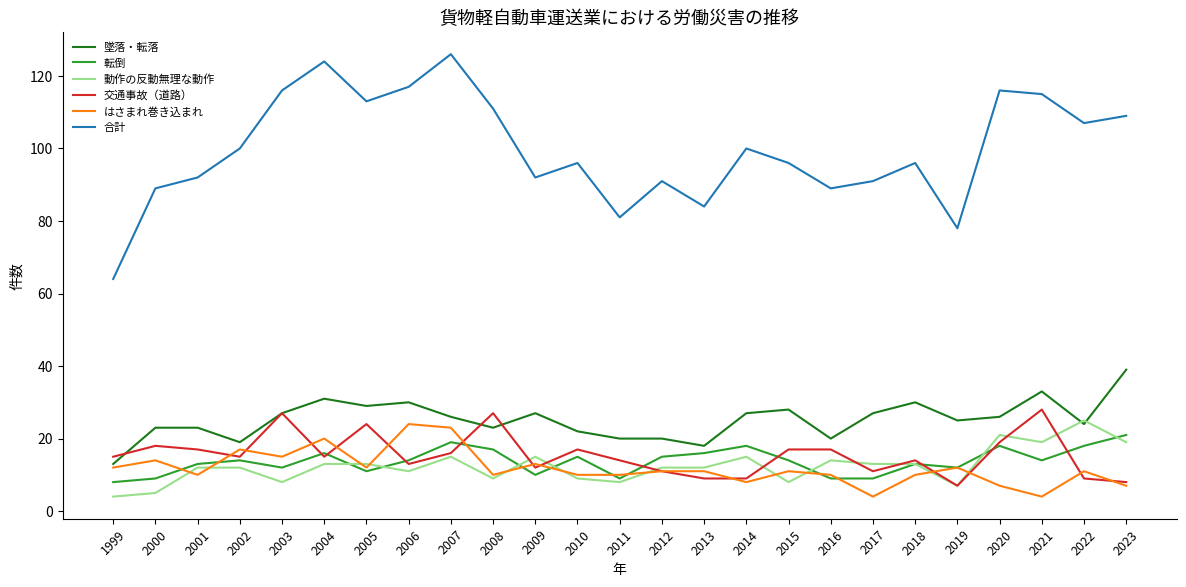

Reading left to right, what are all the values shown in this chart?

墜落・転落: 13	23	23	19	27	31	29	30	26	23	27	22	20	20	18	27	28	20	27	30	25	26	33	24	39
転倒: 8	9	13	14	12	16	11	14	19	17	10	15	9	15	16	18	14	9	9	13	12	18	14	18	21
動作の反動無理な動作: 4	5	12	12	8	13	13	11	15	9	15	9	8	12	12	15	8	14	13	13	7	21	19	25	19
交通事故（道路）: 15	18	17	15	27	15	24	13	16	27	12	17	14	11	9	9	17	17	11	14	7	19	28	9	8
はさまれ巻き込まれ: 12	14	10	17	15	20	12	24	23	10	13	10	10	11	11	8	11	10	4	10	12	7	4	11	7
合計: 64	89	92	100	116	124	113	117	126	111	92	96	81	91	84	100	96	89	91	96	78	116	115	107	109